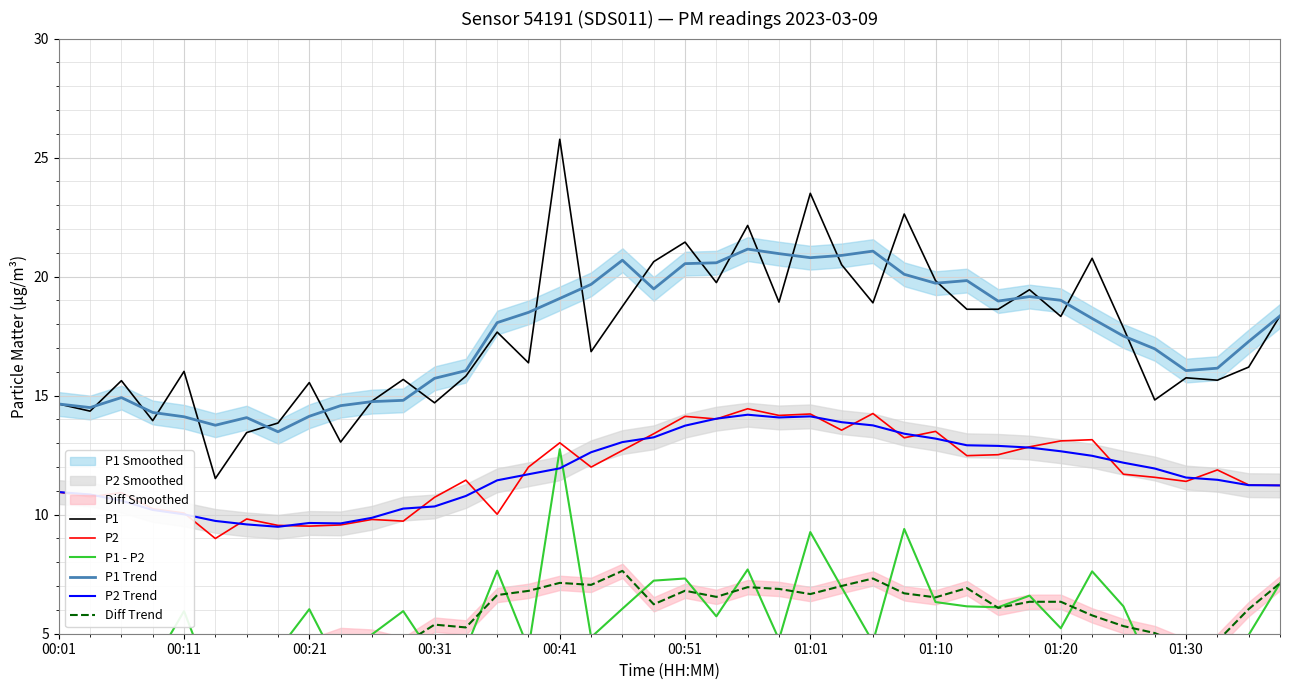

Is this an area chart (filled region under the line)?

No